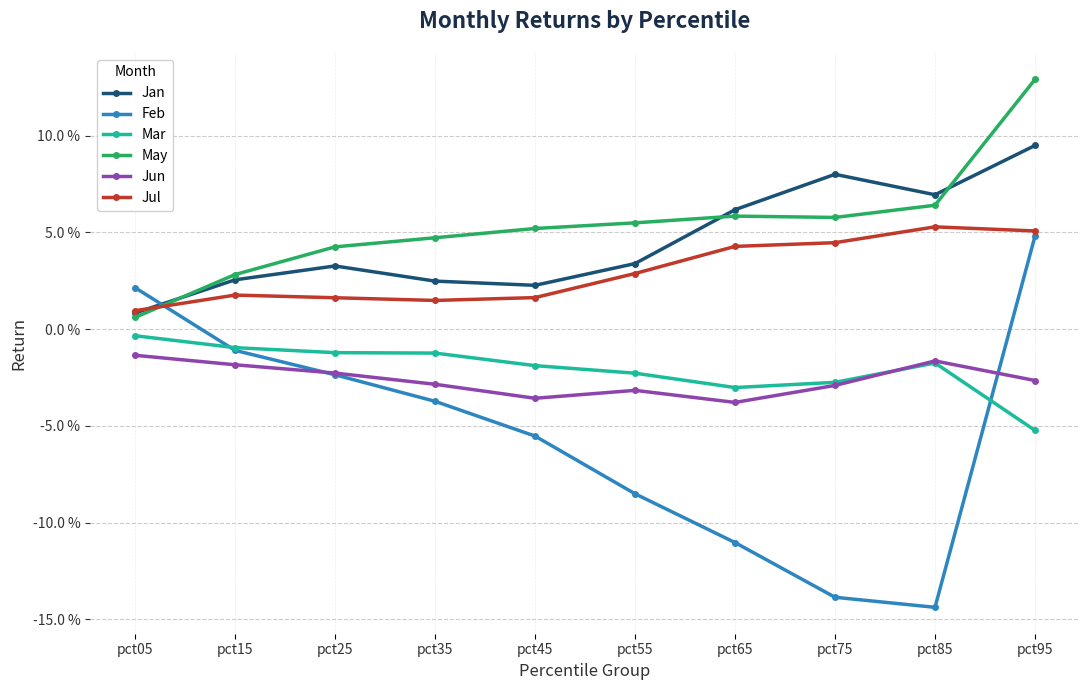

How many interior local valleys does the Jul series have?

1